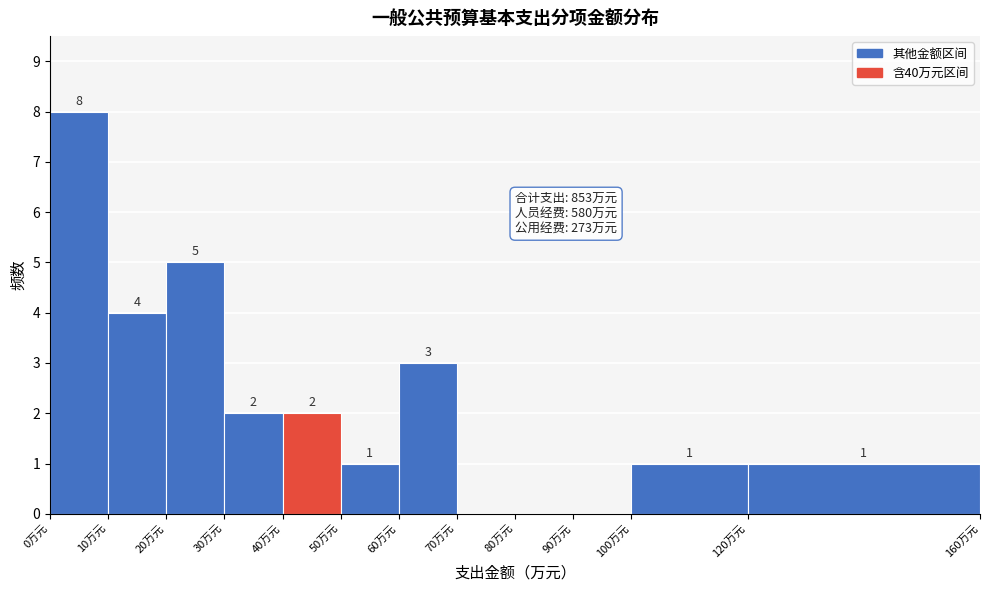

Over which range of the x-axis is the bar tallest?

0 to 10